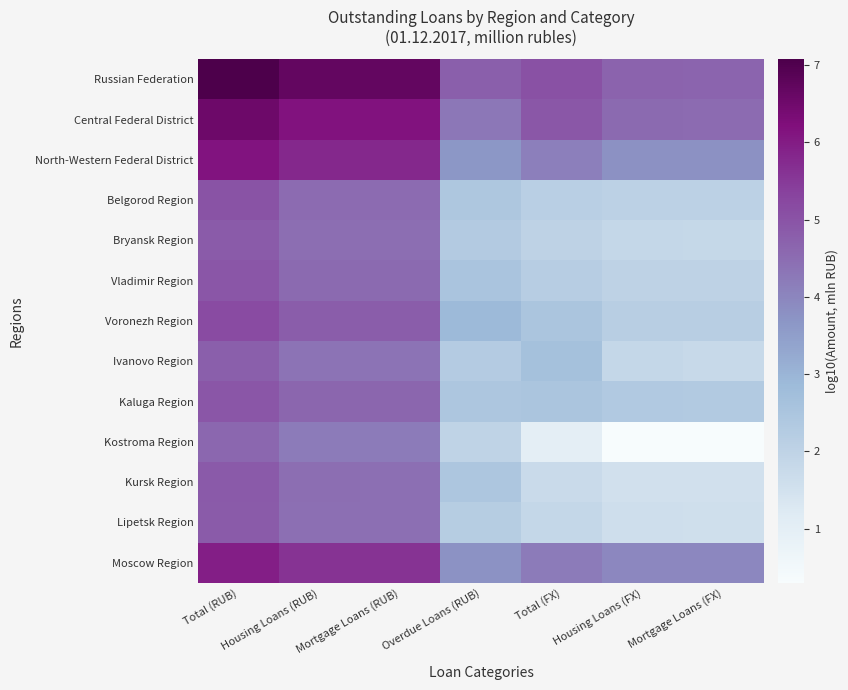

Reading left to right, what are all the values shown in this chart?

Russian Federation: Total (RUB)=7.1	Housing Loans (RUB)=6.7	Mortgage Loans (RUB)=6.7	Overdue Loans (RUB)=4.8	Total (FX)=5.0	Housing Loans (FX)=4.7	Mortgage Loans (FX)=4.7
Central Federal District: Total (RUB)=6.5	Housing Loans (RUB)=6.2	Mortgage Loans (RUB)=6.2	Overdue Loans (RUB)=4.3	Total (FX)=4.9	Housing Loans (FX)=4.5	Mortgage Loans (FX)=4.5
North-Western Federal District: Total (RUB)=6.1	Housing Loans (RUB)=5.8	Mortgage Loans (RUB)=5.8	Overdue Loans (RUB)=3.7	Total (FX)=4.1	Housing Loans (FX)=3.8	Mortgage Loans (FX)=3.8
Belgorod Region: Total (RUB)=5.0	Housing Loans (RUB)=4.5	Mortgage Loans (RUB)=4.5	Overdue Loans (RUB)=2.4	Total (FX)=2.2	Housing Loans (FX)=2.1	Mortgage Loans (FX)=2.1
Bryansk Region: Total (RUB)=4.8	Housing Loans (RUB)=4.5	Mortgage Loans (RUB)=4.5	Overdue Loans (RUB)=2.3	Total (FX)=2.0	Housing Loans (FX)=1.9	Mortgage Loans (FX)=1.8
Vladimir Region: Total (RUB)=4.9	Housing Loans (RUB)=4.5	Mortgage Loans (RUB)=4.5	Overdue Loans (RUB)=2.5	Total (FX)=2.2	Housing Loans (FX)=2.0	Mortgage Loans (FX)=2.0
Voronezh Region: Total (RUB)=5.2	Housing Loans (RUB)=4.8	Mortgage Loans (RUB)=4.8	Overdue Loans (RUB)=2.9	Total (FX)=2.5	Housing Loans (FX)=2.2	Mortgage Loans (FX)=2.2
Ivanovo Region: Total (RUB)=4.8	Housing Loans (RUB)=4.4	Mortgage Loans (RUB)=4.4	Overdue Loans (RUB)=2.3	Total (FX)=2.6	Housing Loans (FX)=1.8	Mortgage Loans (FX)=1.8
Kaluga Region: Total (RUB)=4.9	Housing Loans (RUB)=4.6	Mortgage Loans (RUB)=4.6	Overdue Loans (RUB)=2.5	Total (FX)=2.5	Housing Loans (FX)=2.4	Mortgage Loans (FX)=2.3
Kostroma Region: Total (RUB)=4.6	Housing Loans (RUB)=4.2	Mortgage Loans (RUB)=4.2	Overdue Loans (RUB)=2.0	Total (FX)=1.0	Housing Loans (FX)=0.3	Mortgage Loans (FX)=0.3
Kursk Region: Total (RUB)=4.9	Housing Loans (RUB)=4.5	Mortgage Loans (RUB)=4.5	Overdue Loans (RUB)=2.5	Total (FX)=1.8	Housing Loans (FX)=1.5	Mortgage Loans (FX)=1.5
Lipetsk Region: Total (RUB)=4.8	Housing Loans (RUB)=4.4	Mortgage Loans (RUB)=4.4	Overdue Loans (RUB)=2.2	Total (FX)=1.9	Housing Loans (FX)=1.6	Mortgage Loans (FX)=1.6
Moscow Region: Total (RUB)=5.9	Housing Loans (RUB)=5.6	Mortgage Loans (RUB)=5.6	Overdue Loans (RUB)=3.8	Total (FX)=4.2	Housing Loans (FX)=4.0	Mortgage Loans (FX)=4.0